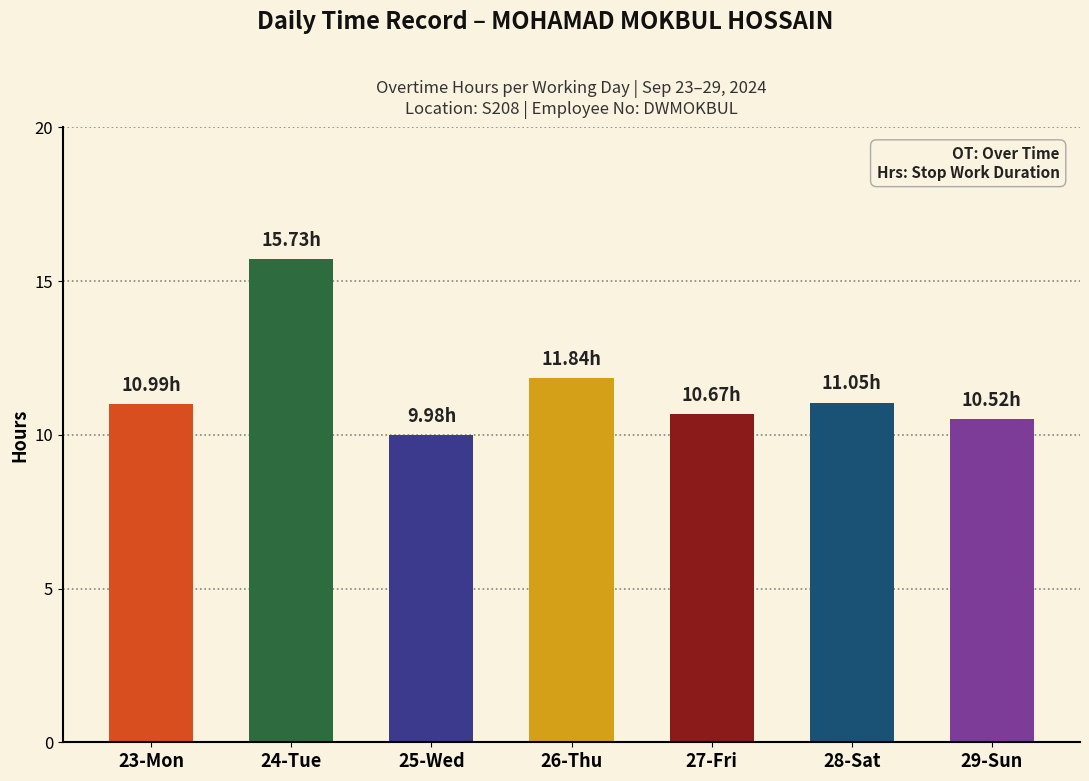

What is the change in value from 25-Wed to 26-Thu?

+1.9